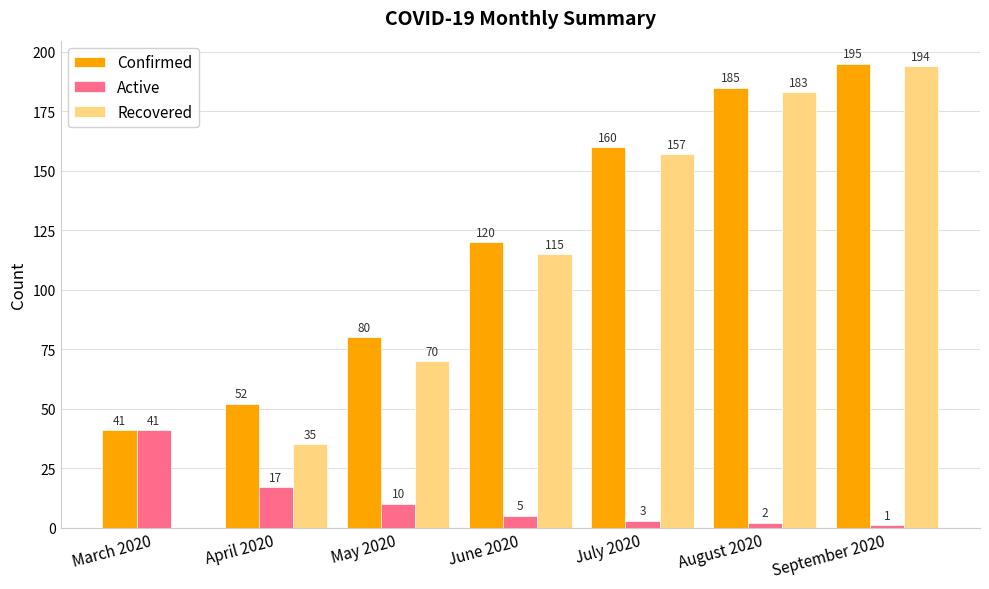

True or false: Confirmed has a value of 52 at April 2020.

True